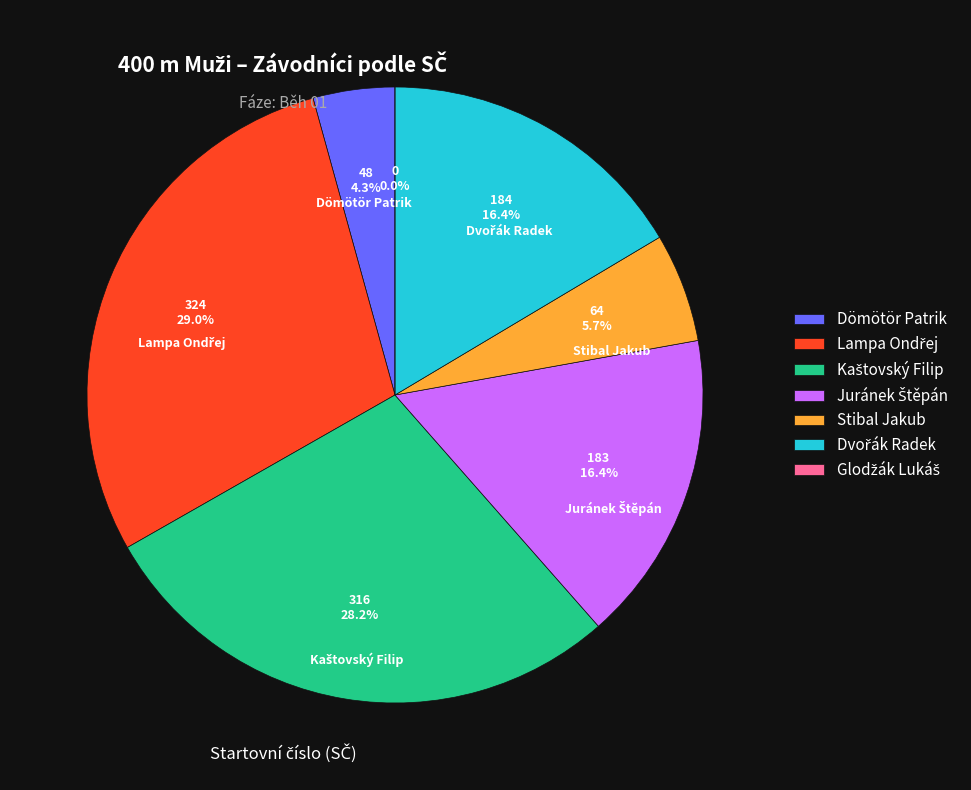

Rank the categories by value from highest to lowest.

Lampa Ondřej, Kaštovský Filip, Dvořák Radek, Juránek Štěpán, Stibal Jakub, Dömötör Patrik, Glodžák Lukáš